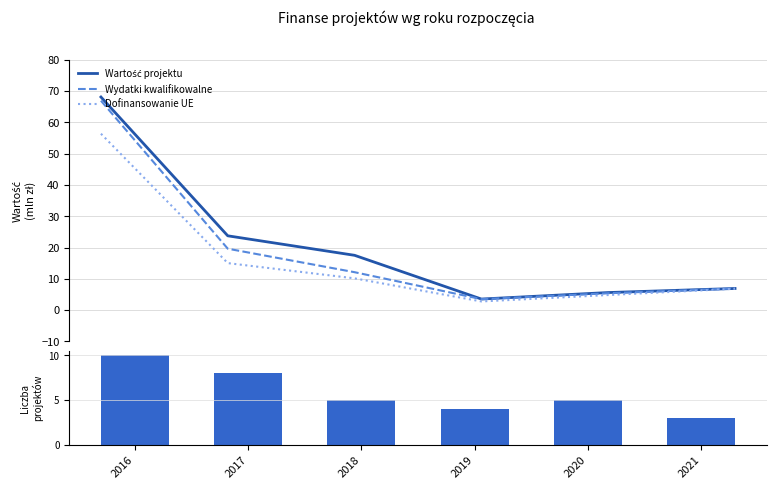

What is the difference between the maximum and minimum values in the Dofinansowanie UE series?

53.6